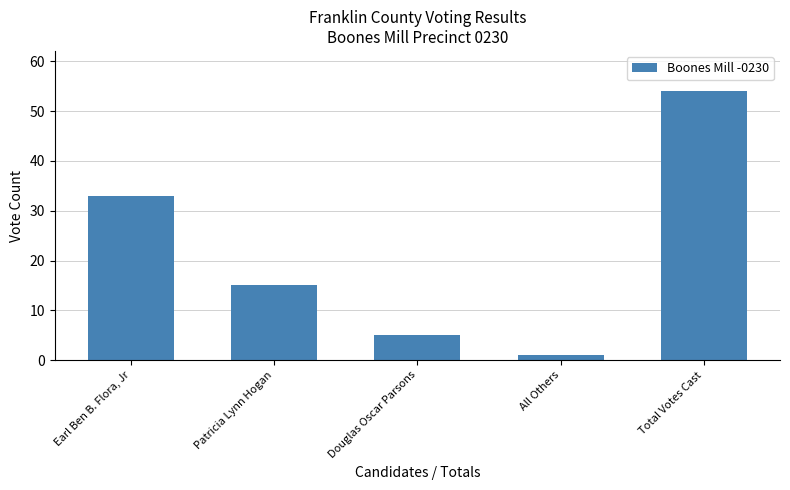

Which has a higher value, Patricia Lynn Hogan or Douglas Oscar Parsons?

Patricia Lynn Hogan